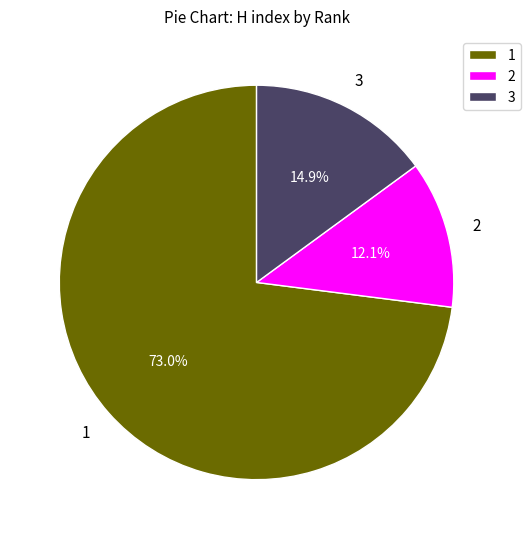

What portion of the pie excludes 1?

27.0%